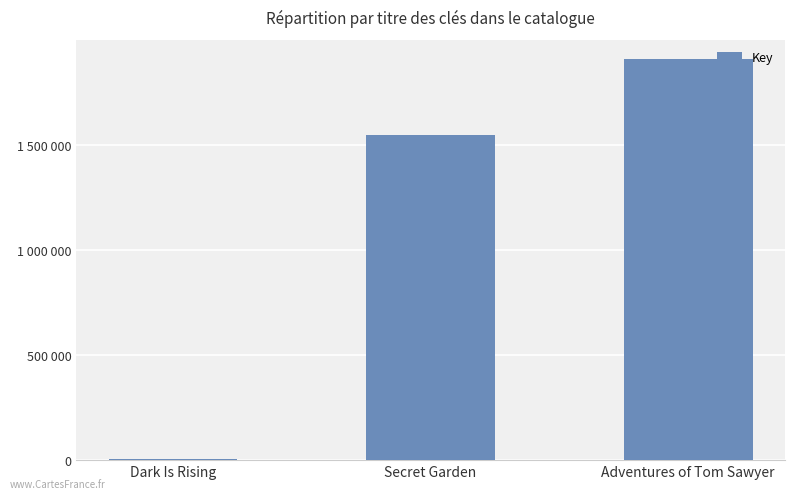

What is the difference between the second highest and minimum values?

1542224